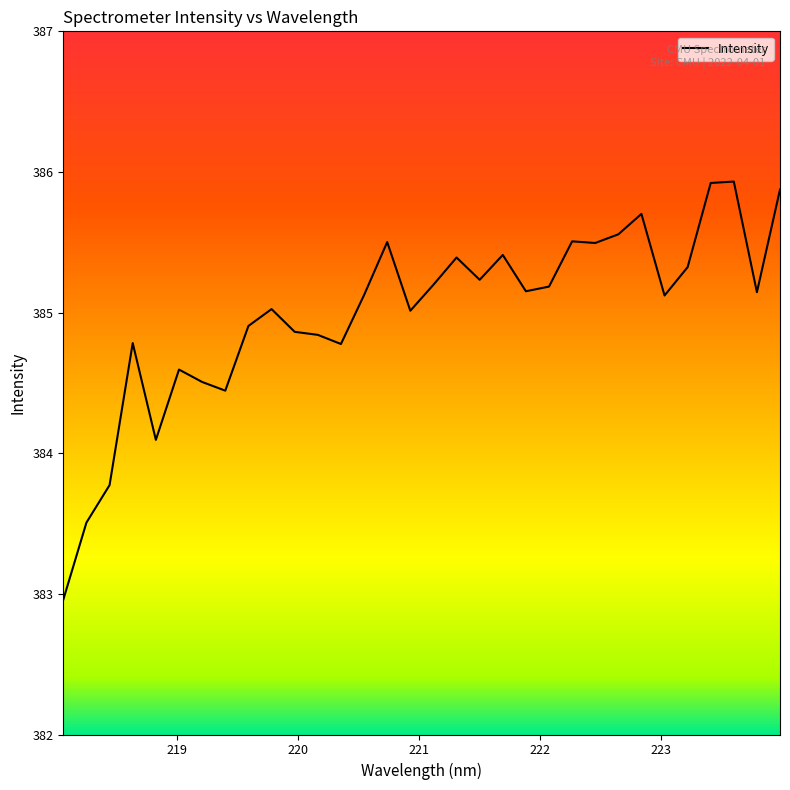

What is the smallest value displayed?

383.0